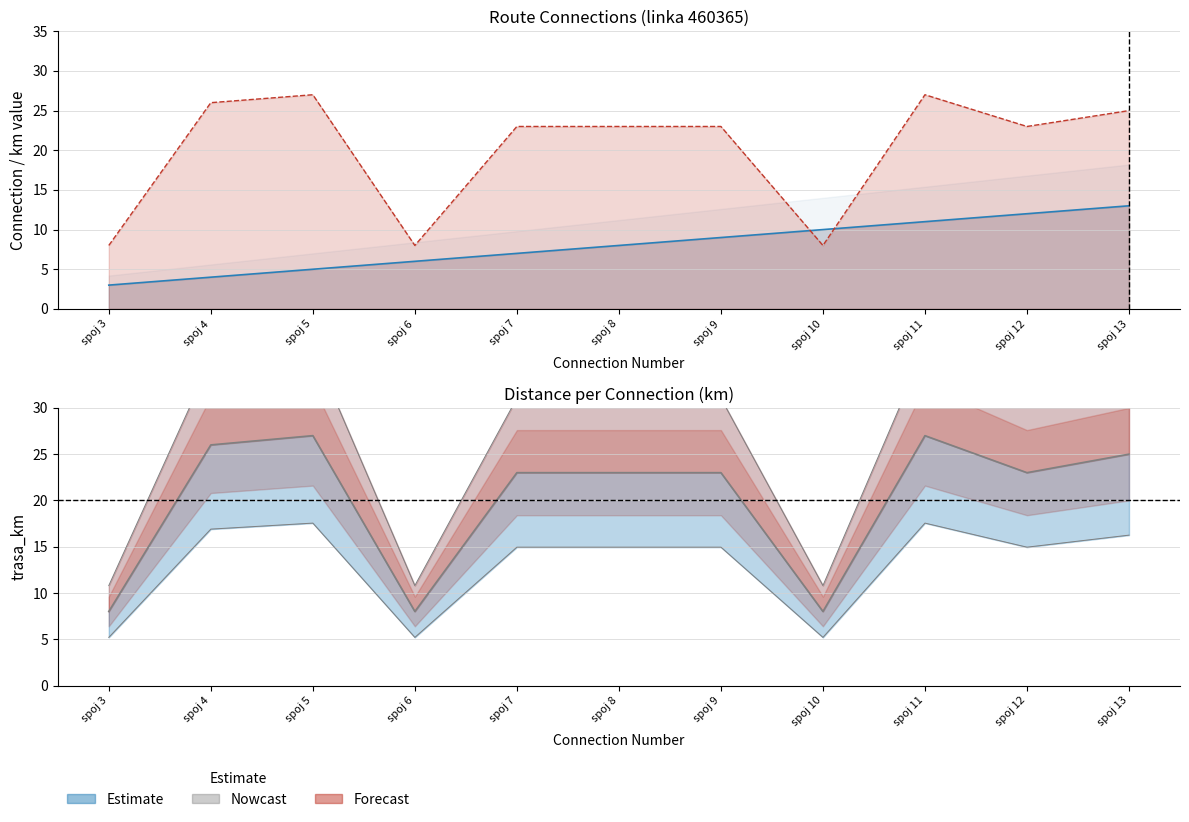

What is the minimum value for trasa_km?

5.2